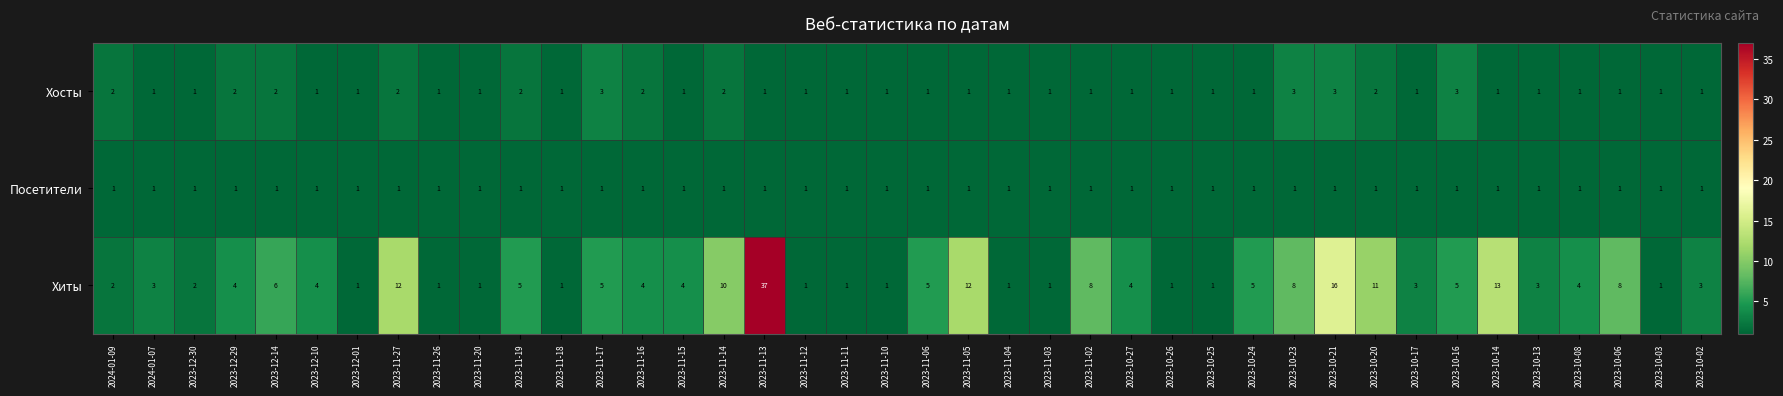

What is the greatest value displayed?

37